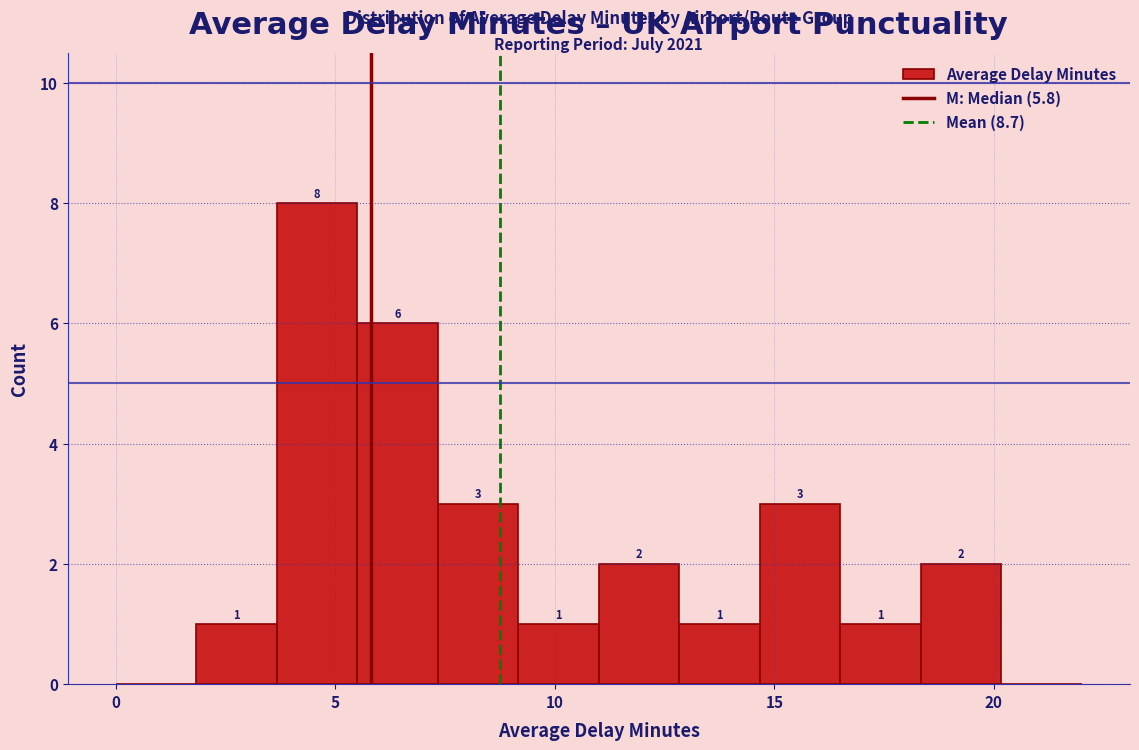

Read against the x-axis, roughly where is the centre of the tallest bar?

4.5